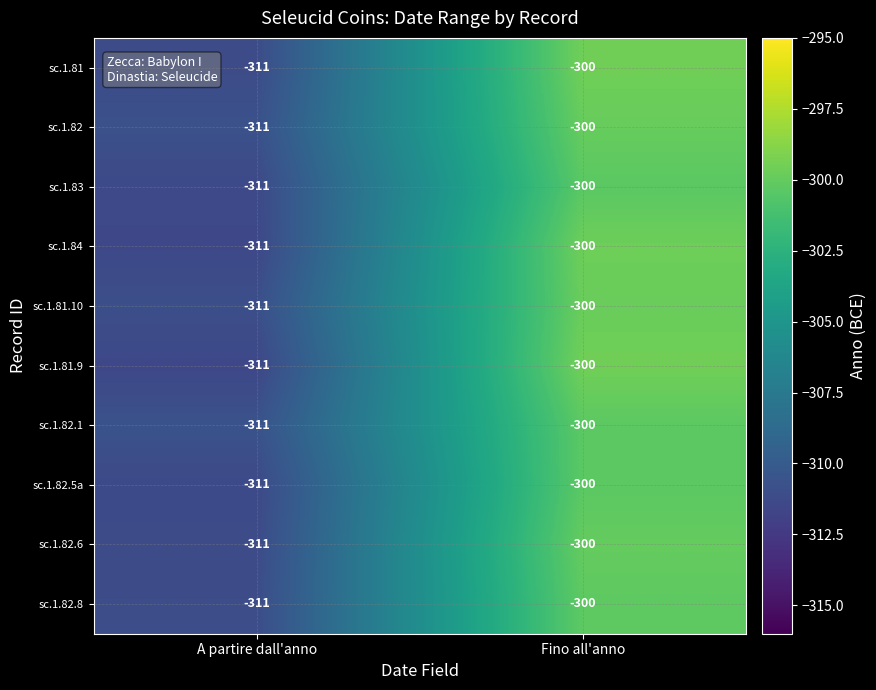

Which label corresponds to the smallest value in the chart?

A partire dall'anno